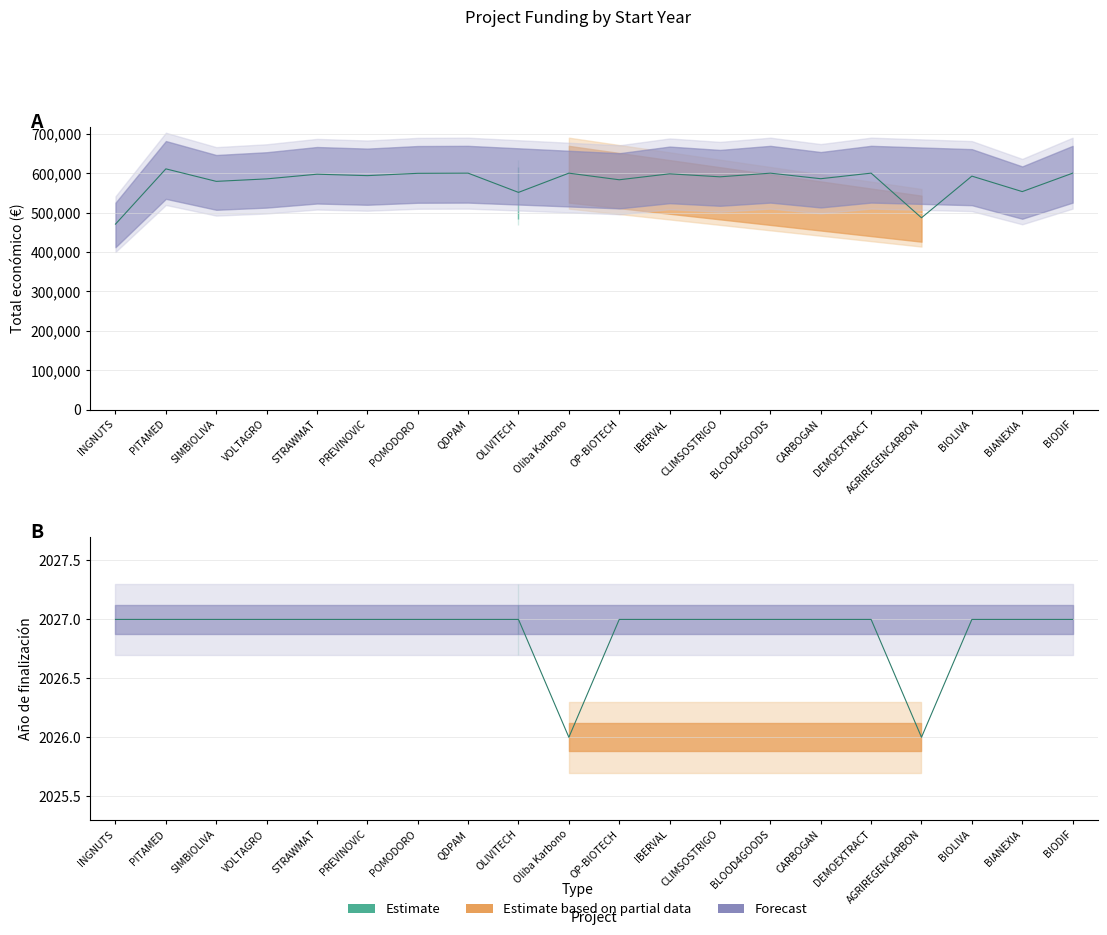

How many lines are shown in the chart?

2